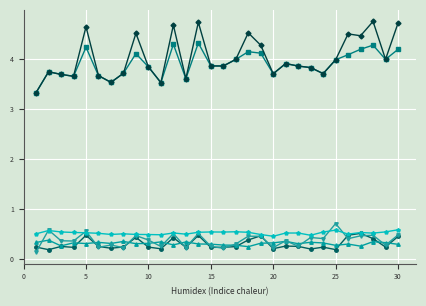

What is the maximum value shown in the chart?

4.7